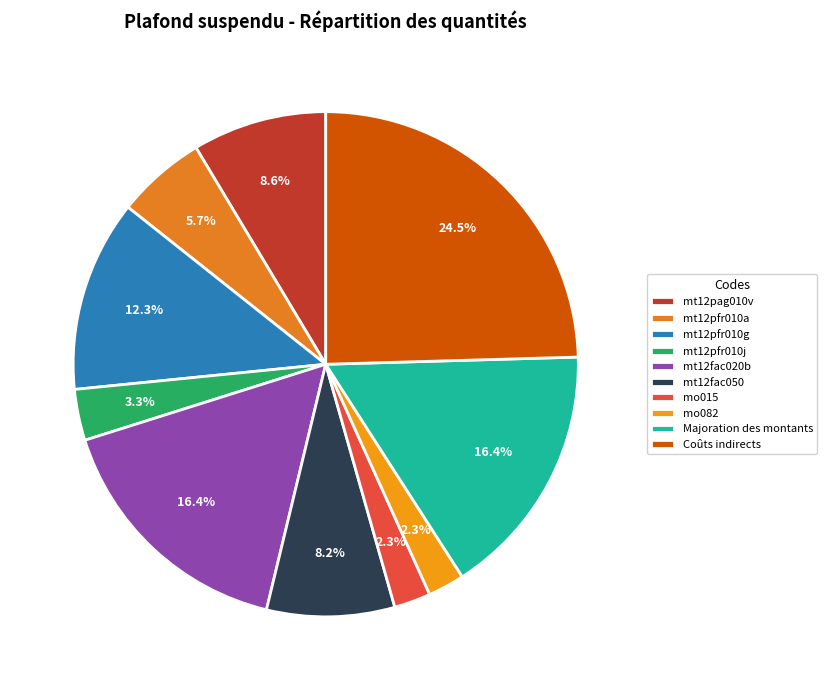

How many slices are in this pie chart?

10